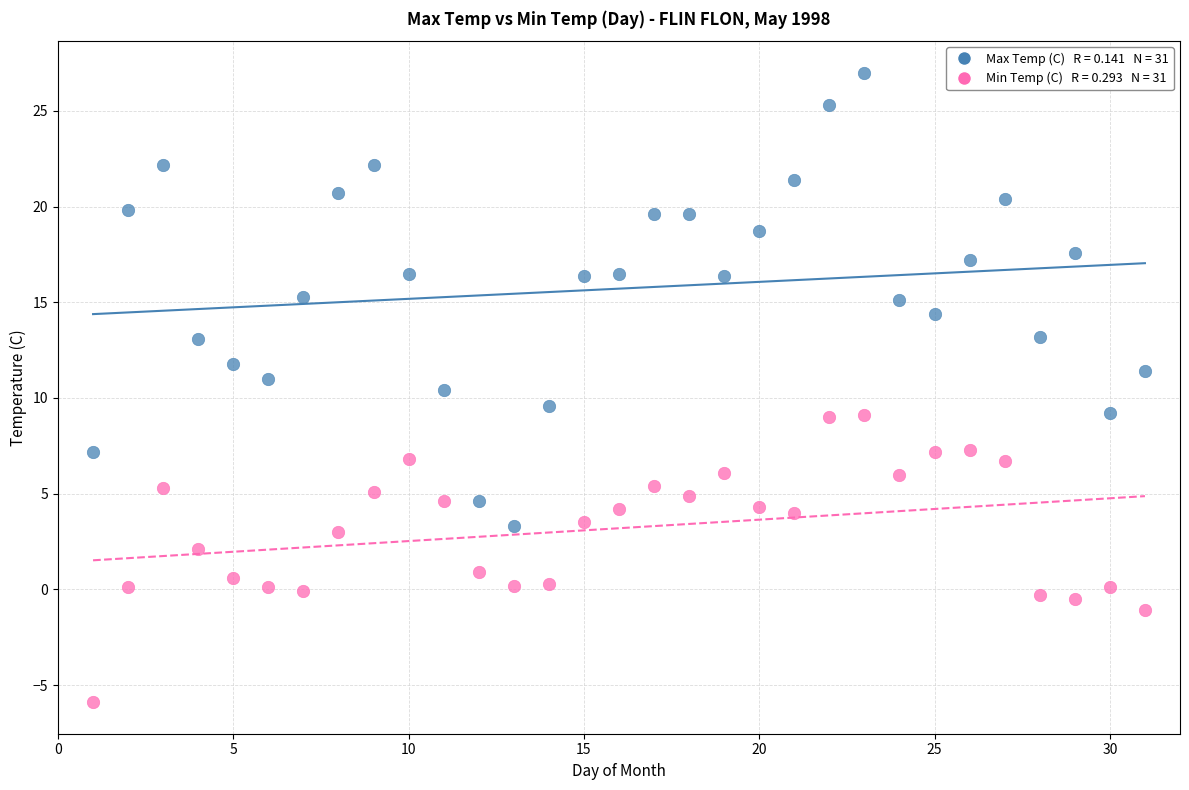

Across all data points, what is the range of X values (max minus min)?

30.0